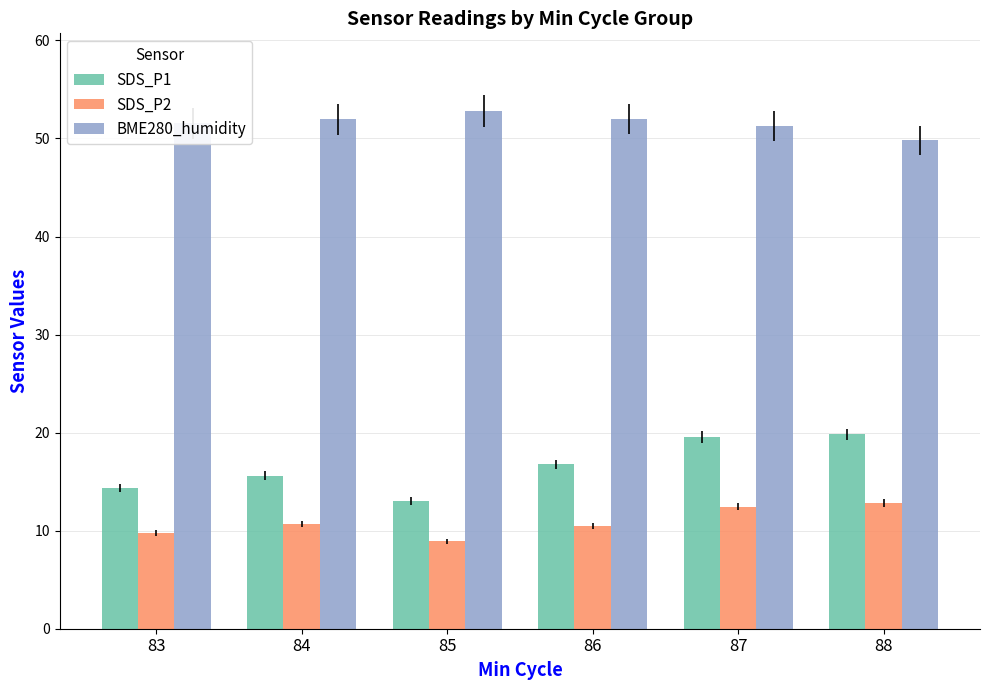

At how many categories does at least one series exceed 19?

6